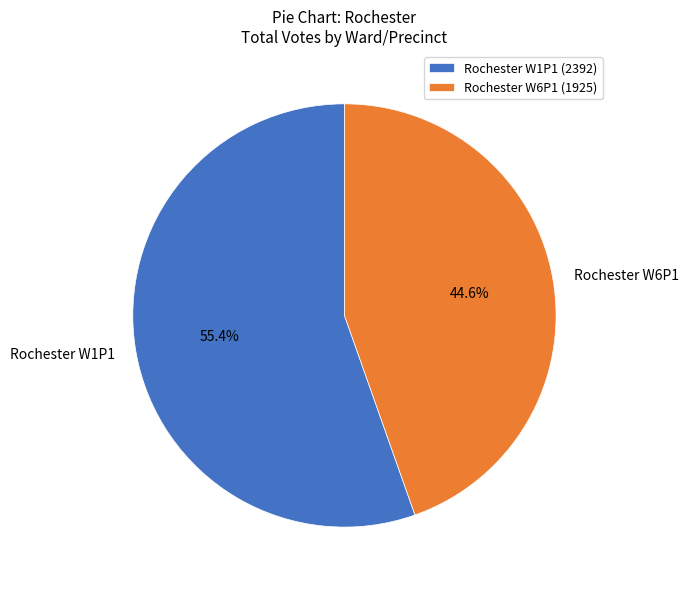

What is the ratio of the value at Rochester W1P1 to the value at Rochester W6P1?

1.2